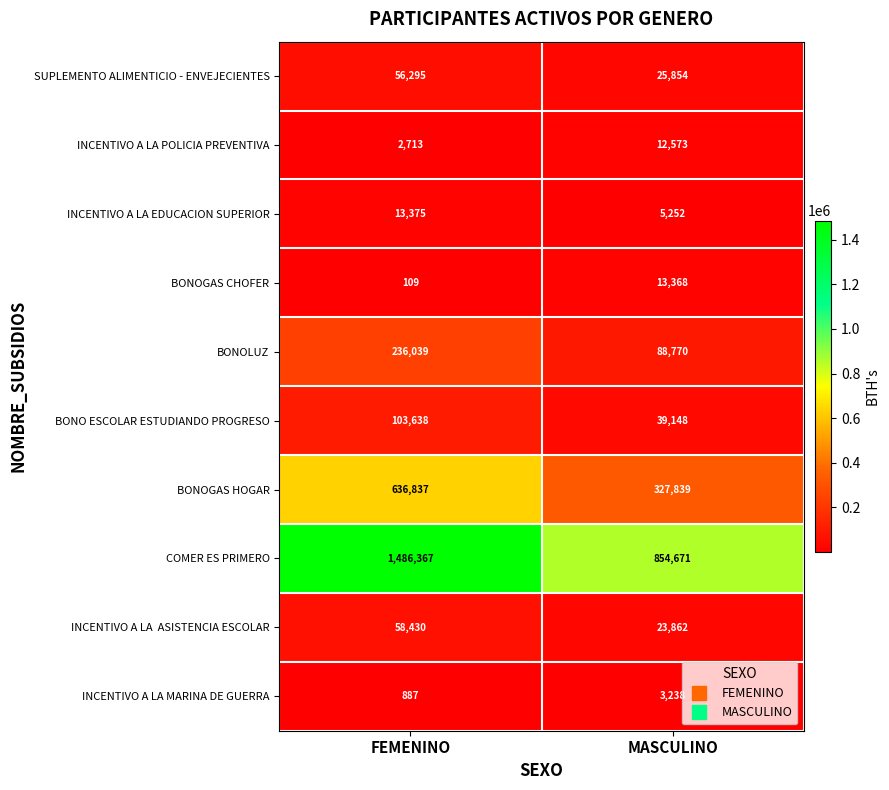

Is it true that BONOGAS HOGAR equals 327839 at MASCULINO?

True